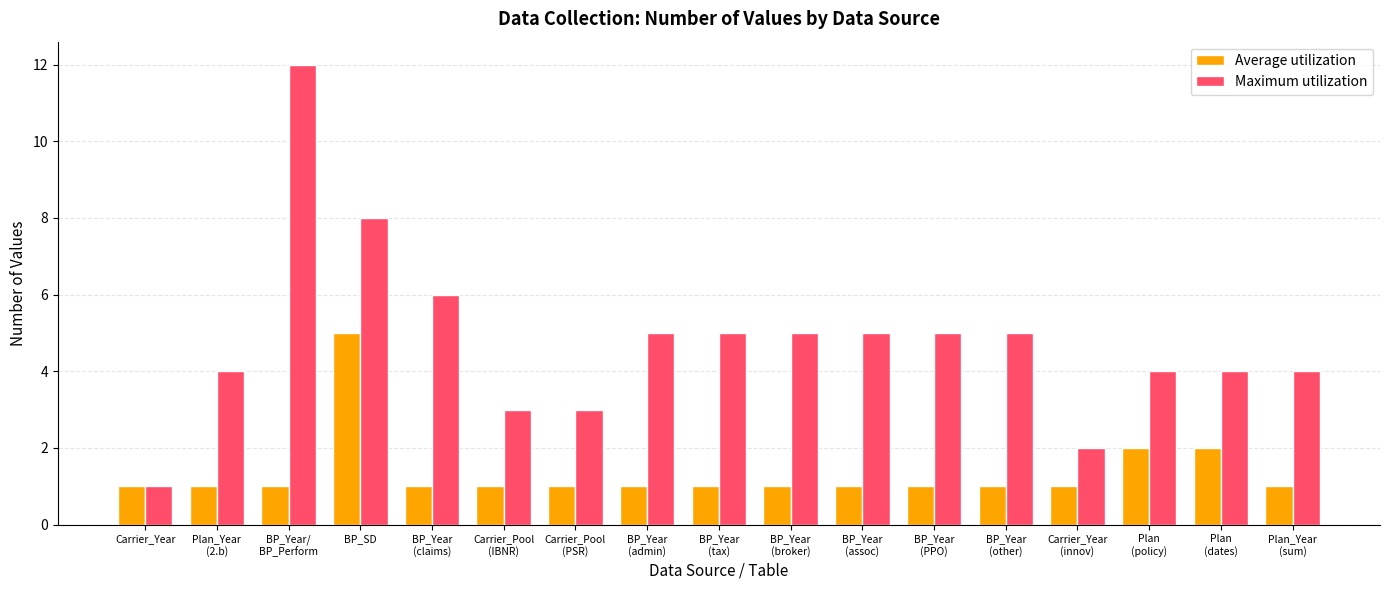

What is the highest value of the Maximum utilization series?

12